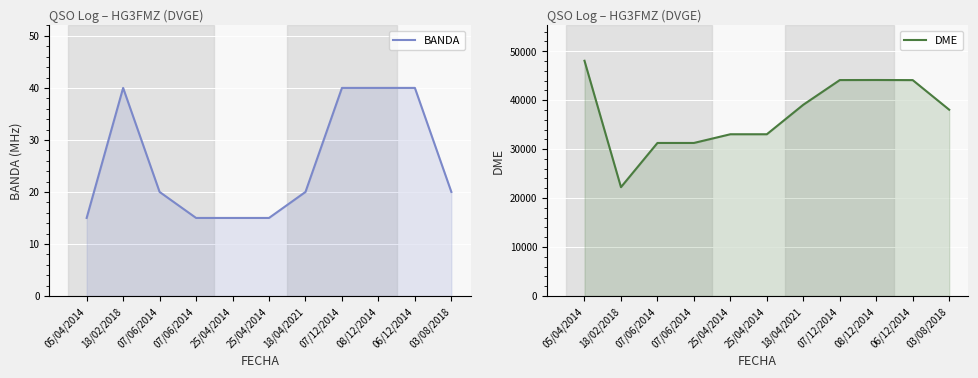

In BANDA, how many points are higher than both neighbors (excluding endpoints)?

1